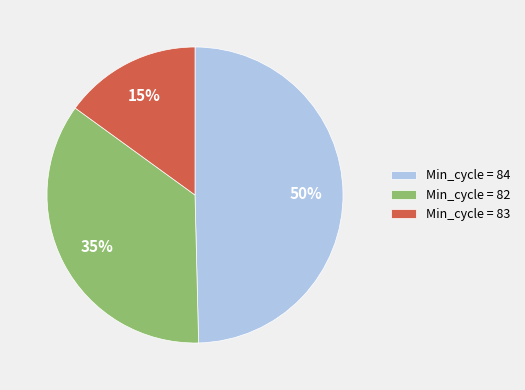

To the nearest percent, what is the difference between the Min_cycle = 83 and Min_cycle = 84 slice percentages?

35%